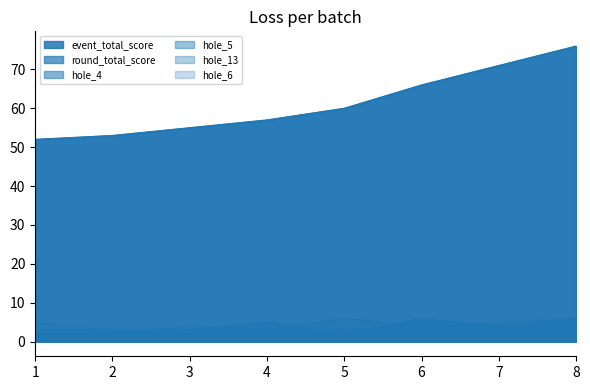

Rank the categories by hole_4 value from highest to lowest.

6, 4, 7, 8, 1, 2, 3, 5